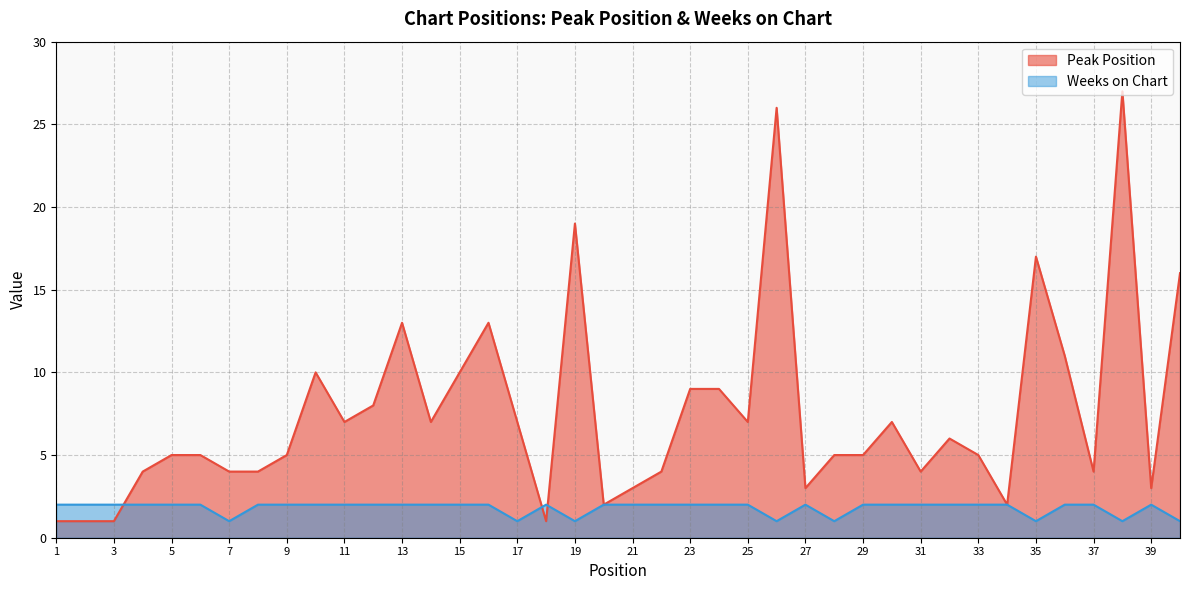

What are all the series names shown in the legend?

Peak Position, Weeks on Chart